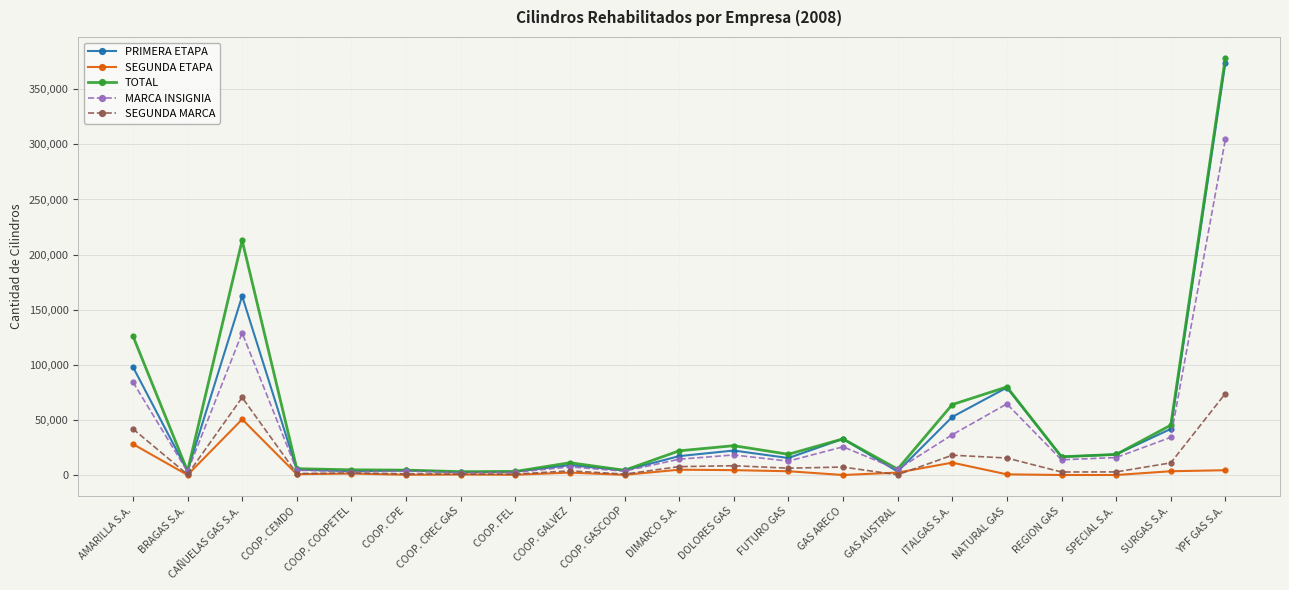

What is the sum of all TOTAL values?

1087281